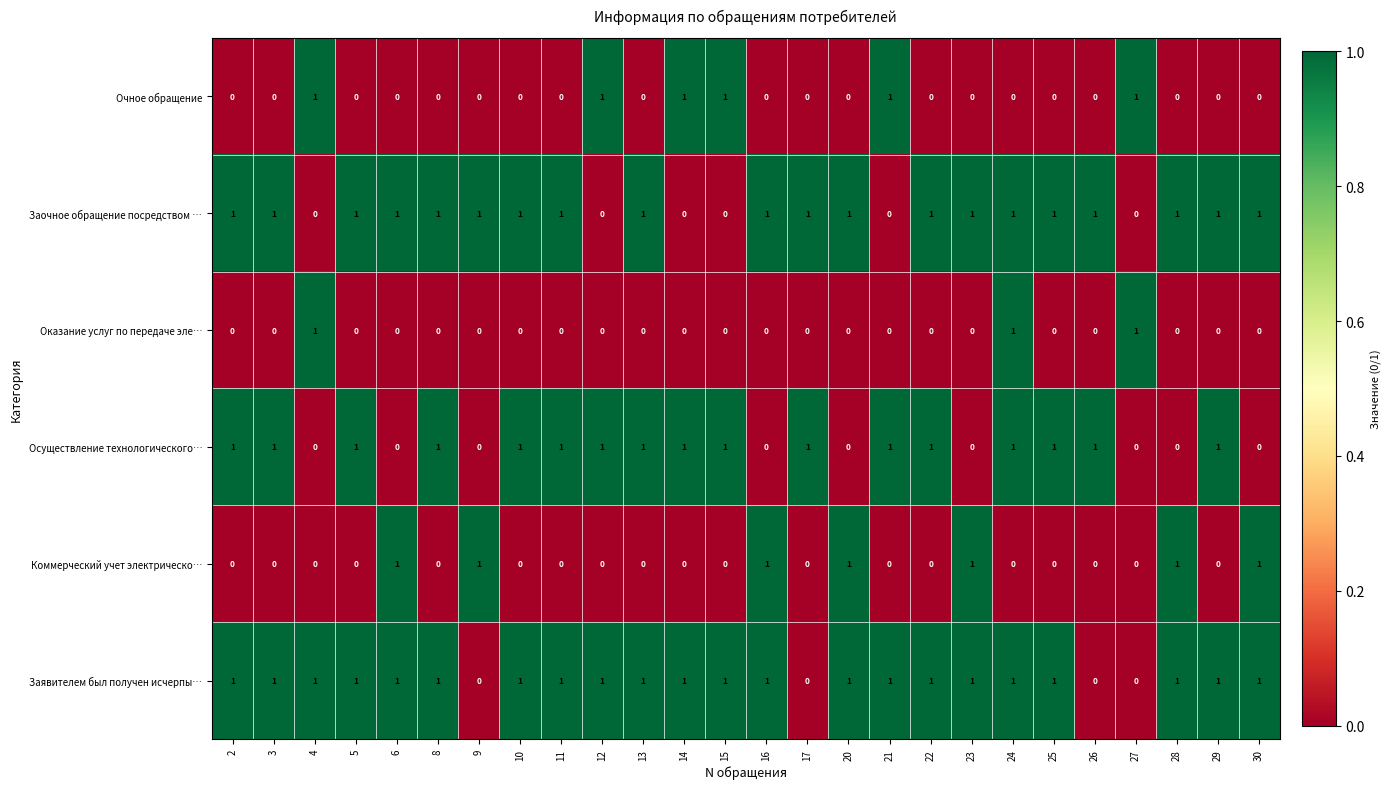

What is the total value across all series at 25?

3